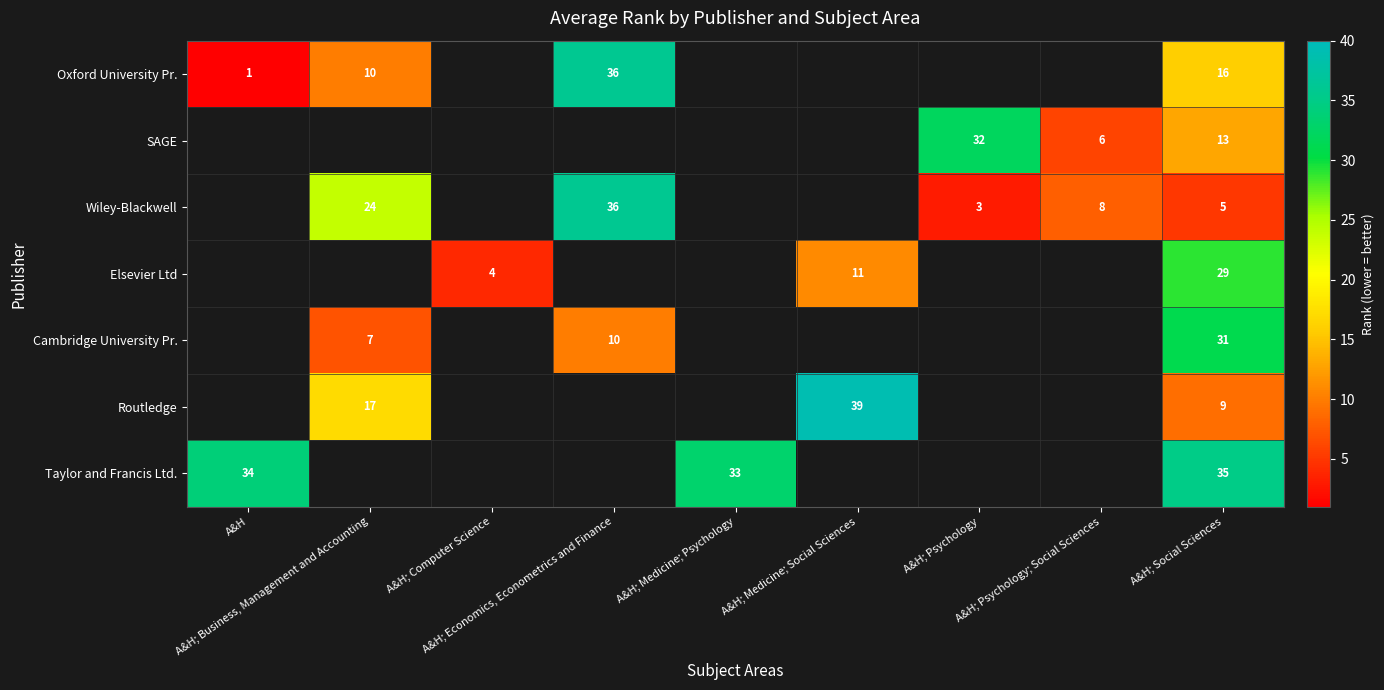

At which category is the sum across all series the highest?

A&H; Social Sciences